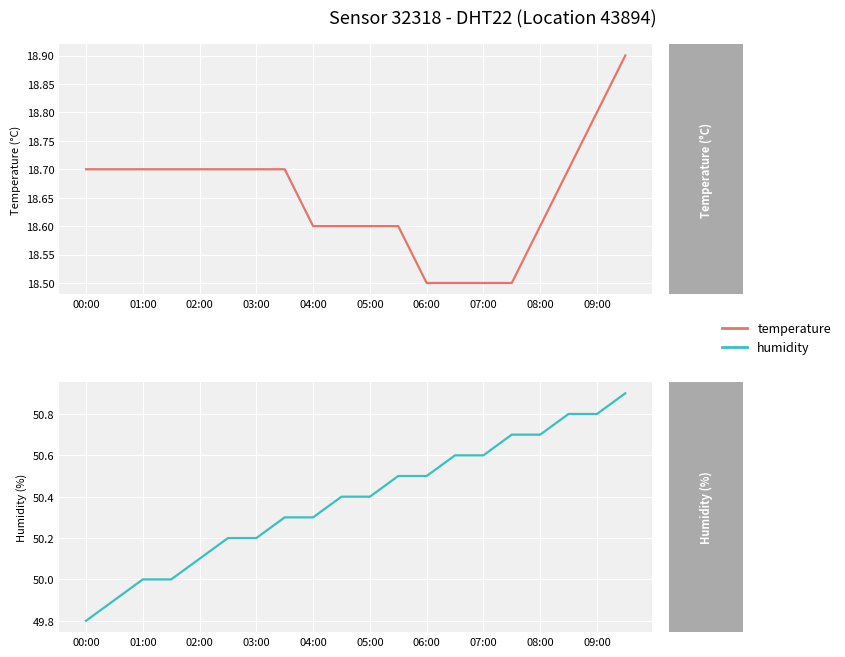

What value does the humidity series have at 00:00?

49.8